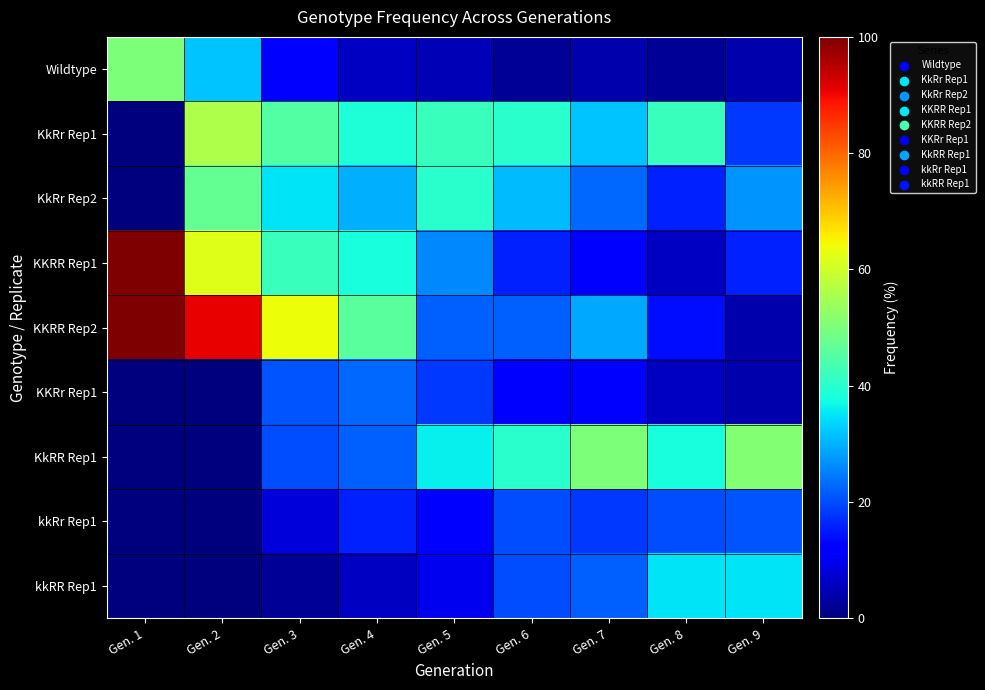

List the series in order of their peak value, lowest first.

kkRr Rep1, KKRr Rep1, kkRR Rep1, KkRr Rep2, Wildtype, KkRR Rep1, KkRr Rep1, KKRR Rep1, KKRR Rep2